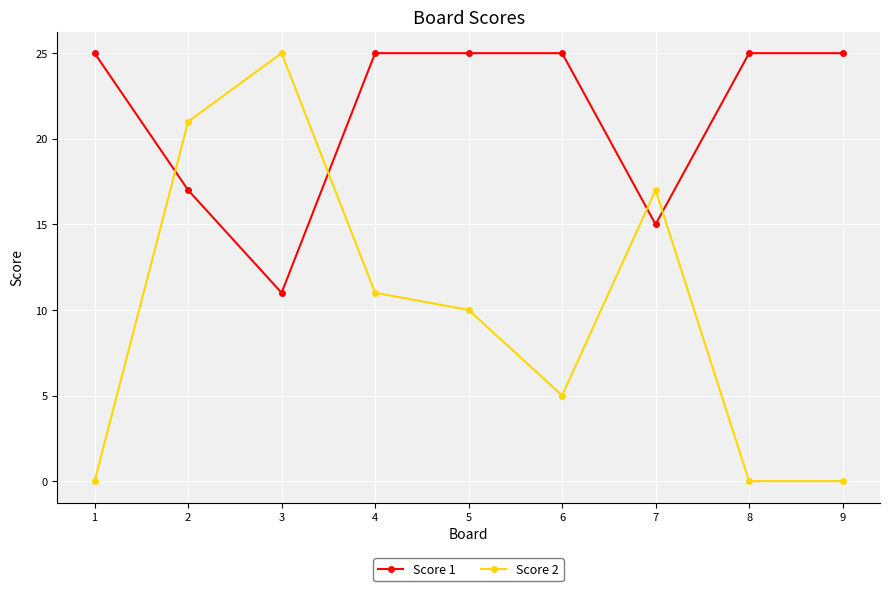

True or false: Score 2 and Score 1 cross at least once.

True